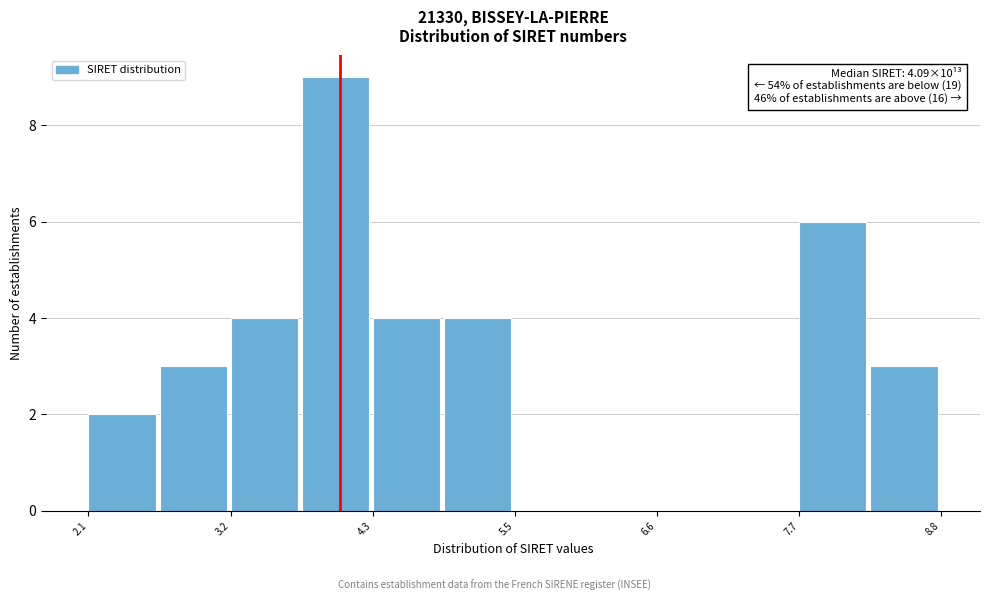

Around what value on the x-axis is the tallest bar? Give the approximate position of its centre, as read against the axis.

4.0